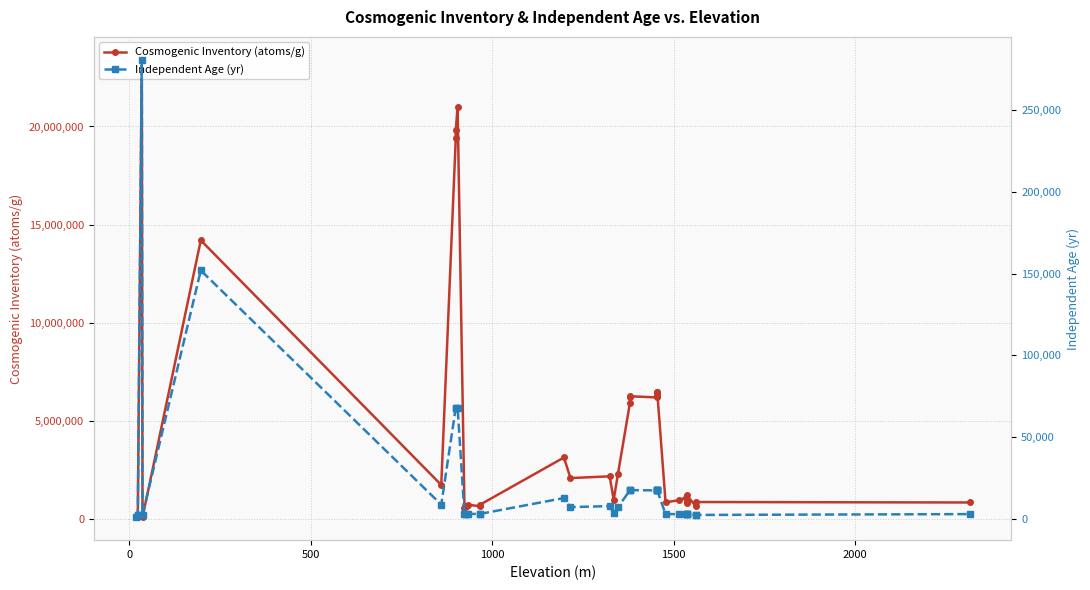

True or false: Independent Age (yr) and Cosmogenic Inventory (atoms/g) intersect in this chart.

False